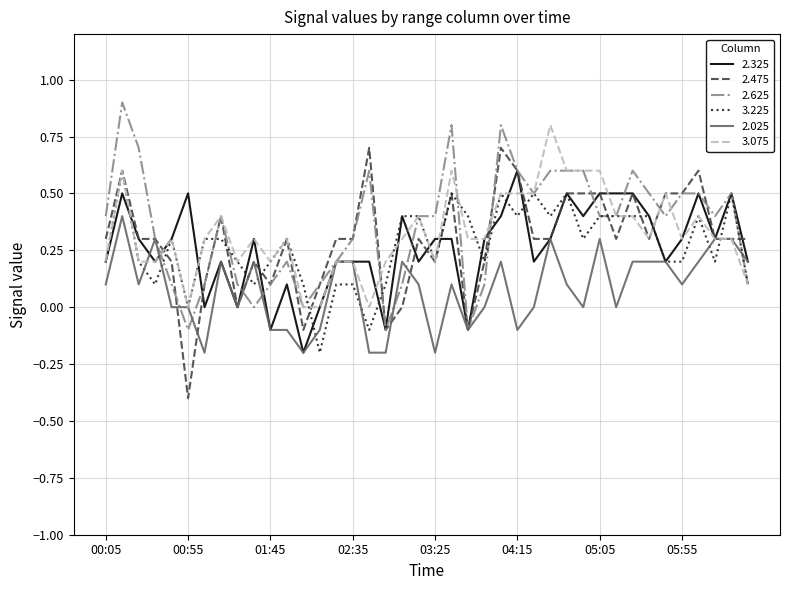

What is the maximum value for 2.325?

0.6